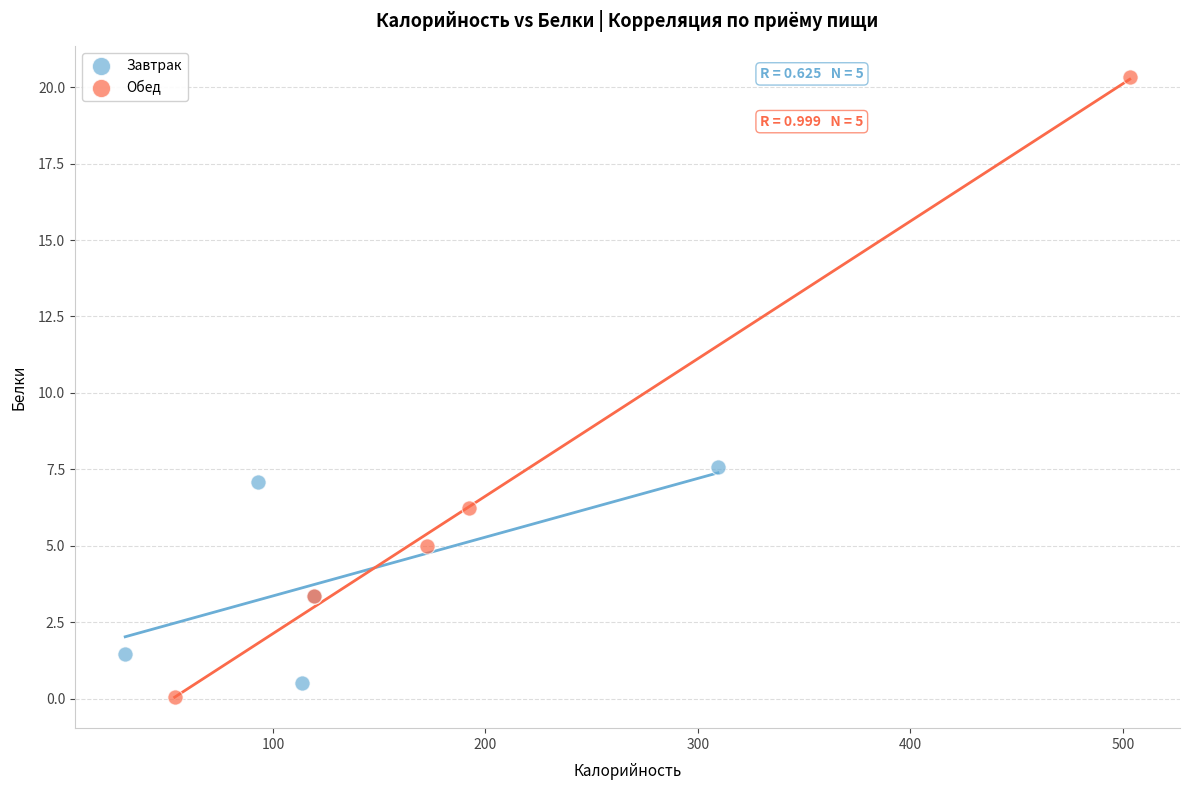

Which series has the widest spread of Y values?

Обед